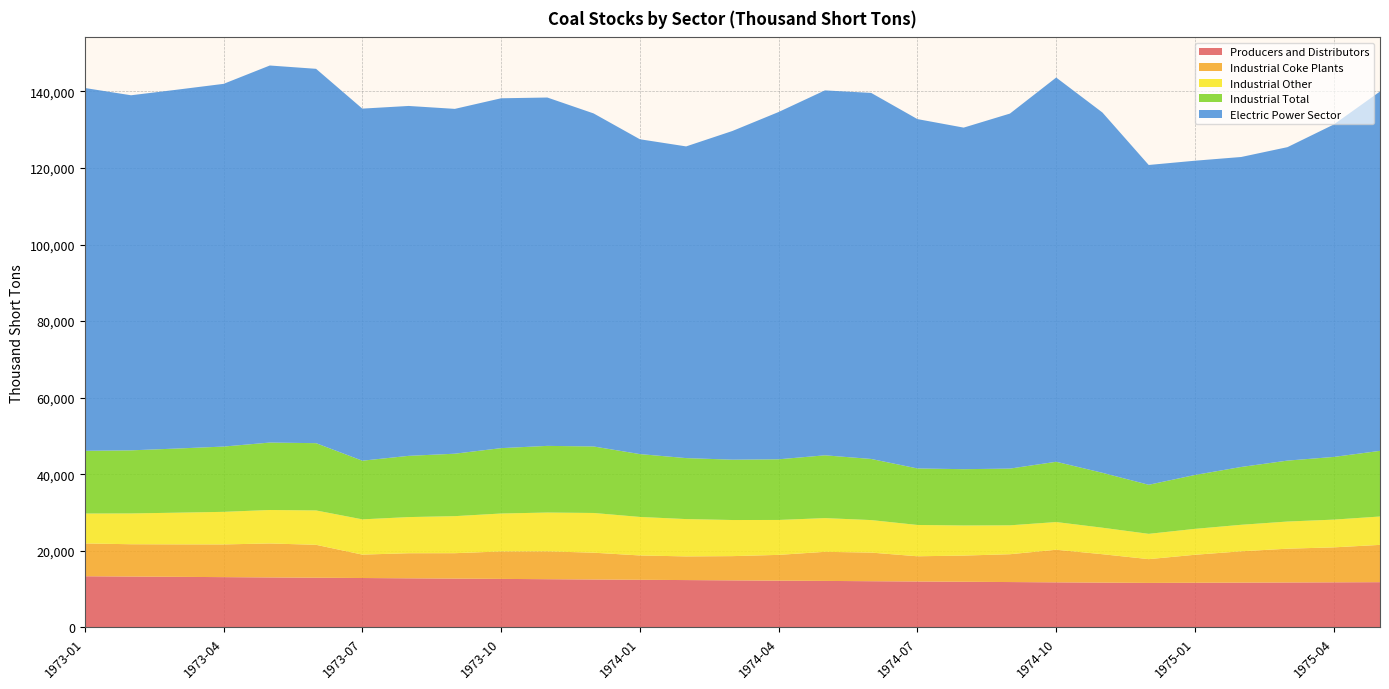

Reading left to right, what are all the values shown in this chart?

Producers and Distributors: 1973-01=13377	1973-02=13300	1973-03=13223	1973-04=13146	1973-05=13069	1973-06=12992	1973-07=12915	1973-08=12838	1973-09=12761	1973-10=12684	1973-11=12607	1973-12=12530	1974-01=12452	1974-02=12378	1974-03=12304	1974-04=12230	1974-05=12156	1974-06=12082	1974-07=12008	1974-08=11934	1974-09=11860	1974-10=11786	1974-11=11712	1974-12=11634	1975-01=11673	1975-02=11713	1975-03=11752	1975-04=11792	1975-05=11831
Industrial Coke Plants: 1973-01=8568	1973-02=8435	1973-03=8480	1973-04=8540	1973-05=8869	1973-06=8594	1973-07=6112	1973-08=6549	1973-09=6636	1973-10=7169	1973-11=7268	1973-12=6998	1974-01=6354	1974-02=6180	1974-03=6325	1974-04=6727	1974-05=7597	1974-06=7473	1974-07=6584	1974-08=6839	1974-09=7266	1974-10=8509	1974-11=7419	1974-12=6209	1975-01=7311	1975-02=8175	1975-03=8824	1975-04=9125	1975-05=9738
Industrial Other: 1973-01=7808	1973-02=8041	1973-03=8274	1973-04=8507	1973-05=8740	1973-06=8973	1973-07=9206	1973-08=9439	1973-09=9672	1973-10=9905	1973-11=10138	1973-12=10370	1974-01=10057	1974-02=9745	1974-03=9431	1974-04=9117	1974-05=8803	1974-06=8489	1974-07=8175	1974-08=7861	1974-09=7547	1974-10=7233	1974-11=6919	1974-12=6605	1975-01=6765	1975-02=6925	1975-03=7086	1975-04=7246	1975-05=7406
Industrial Total: 1973-01=16376	1973-02=16476	1973-03=16754	1973-04=17047	1973-05=17609	1973-06=17567	1973-07=15318	1973-08=15988	1973-09=16308	1973-10=17074	1973-11=17406	1973-12=17368	1974-01=16411	1974-02=15925	1974-03=15756	1974-04=15844	1974-05=16400	1974-06=15962	1974-07=14759	1974-08=14700	1974-09=14813	1974-10=15742	1974-11=14338	1974-12=12814	1975-01=14076	1975-02=15100	1975-03=15910	1975-04=16371	1975-05=17144
Electric Power Sector: 1973-01=94744	1973-02=92723	1973-03=93711	1973-04=94714	1973-05=98460	1973-06=97756	1973-07=91939	1973-08=91371	1973-09=90044	1973-10=91357	1973-11=90966	1973-12=86967	1974-01=82214	1974-02=81393	1974-03=85831	1974-04=90690	1974-05=95291	1974-06=95586	1974-07=91226	1974-08=89193	1974-09=92708	1974-10=100335	1974-11=94079	1974-12=83509	1975-01=82059	1975-02=80945	1975-03=81857	1975-04=86805	1975-05=93840